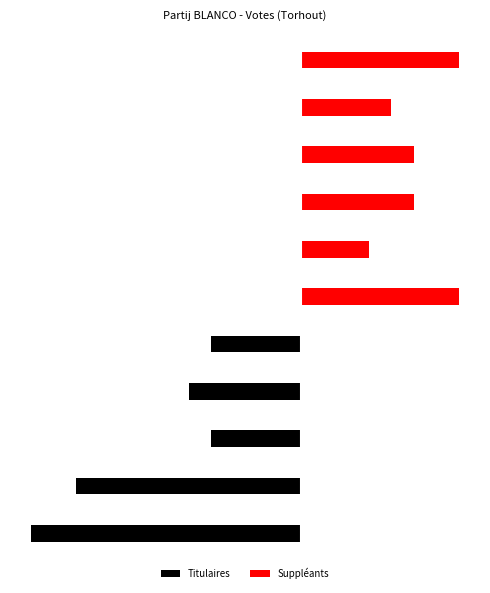

Reading right to left, what are all the values shown in this chart?

Titulaires: 0	0	0	0	0	0	-4	-5	-4	-10	-12
Suppléants: 7	4	5	5	3	7	0	0	0	0	0